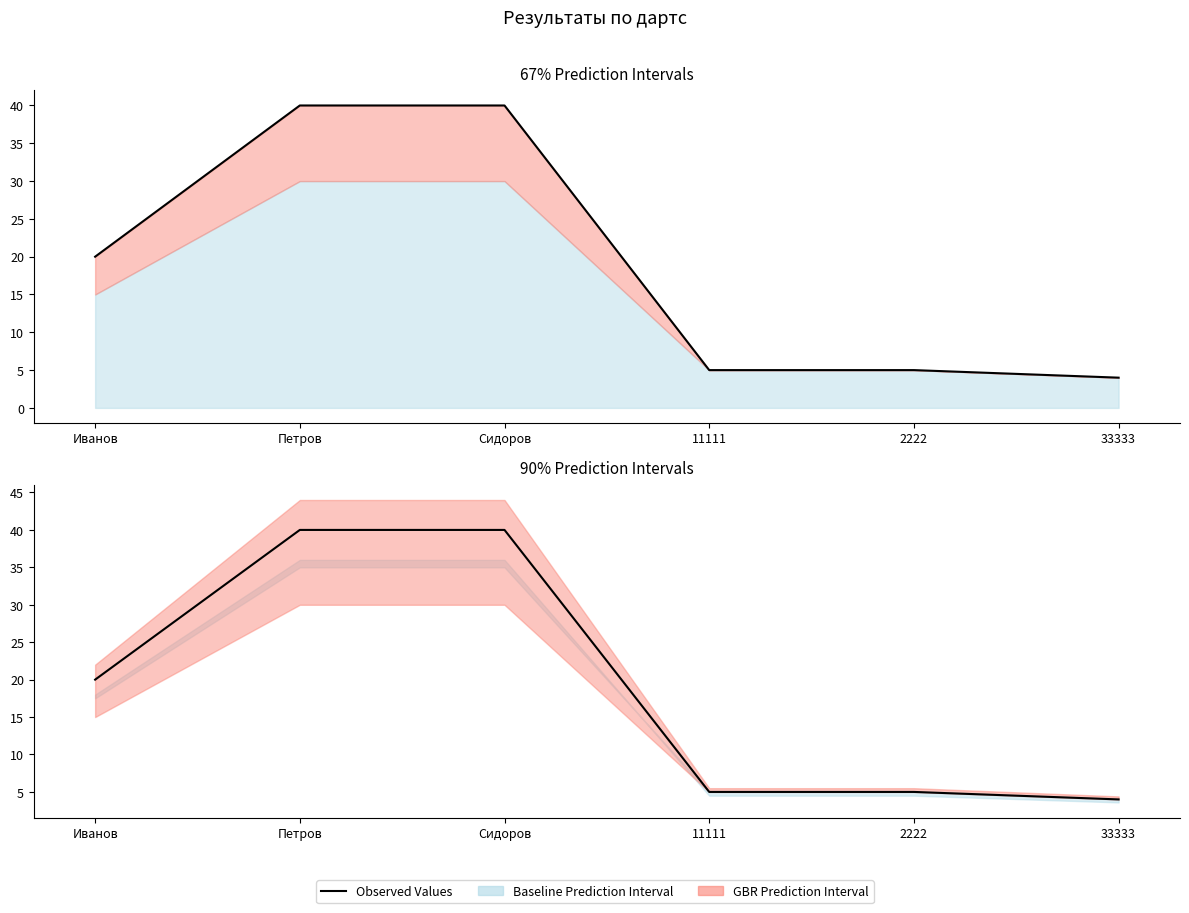

True or false: there are more than 2 points higher than both neighbors.

False